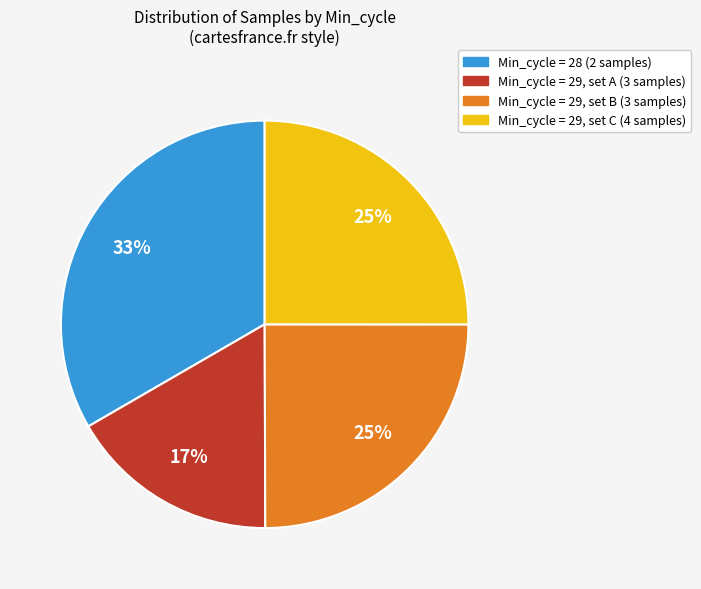

Which category has the smallest portion of the pie?

Min_cycle = 29, set A (3 samples)